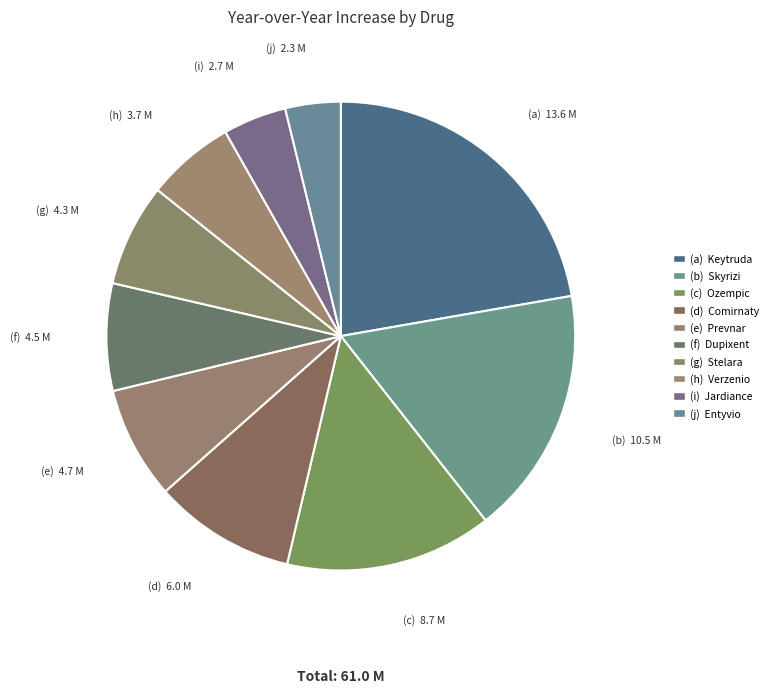

To the nearest percent, what is the difference between the largest and smallest slice percentages?

18%